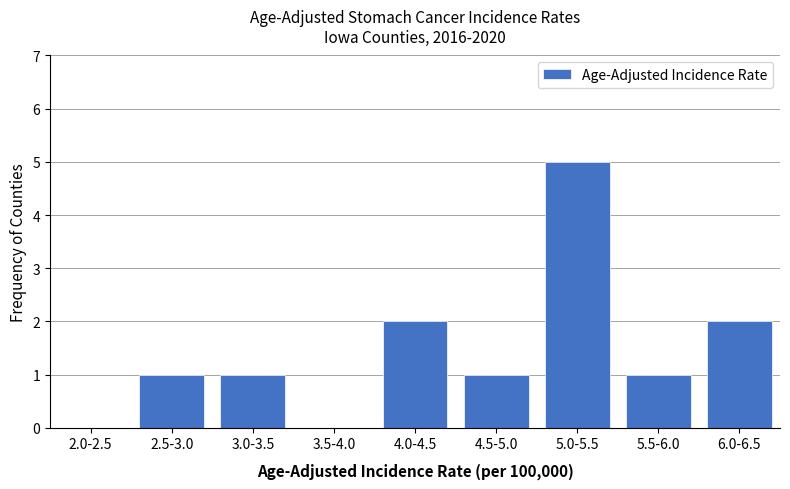

Reading left to right, list all the values displayed in this chart.

2.0-2.5=0	2.5-3.0=1	3.0-3.5=1	3.5-4.0=0	4.0-4.5=2	4.5-5.0=1	5.0-5.5=5	5.5-6.0=1	6.0-6.5=2